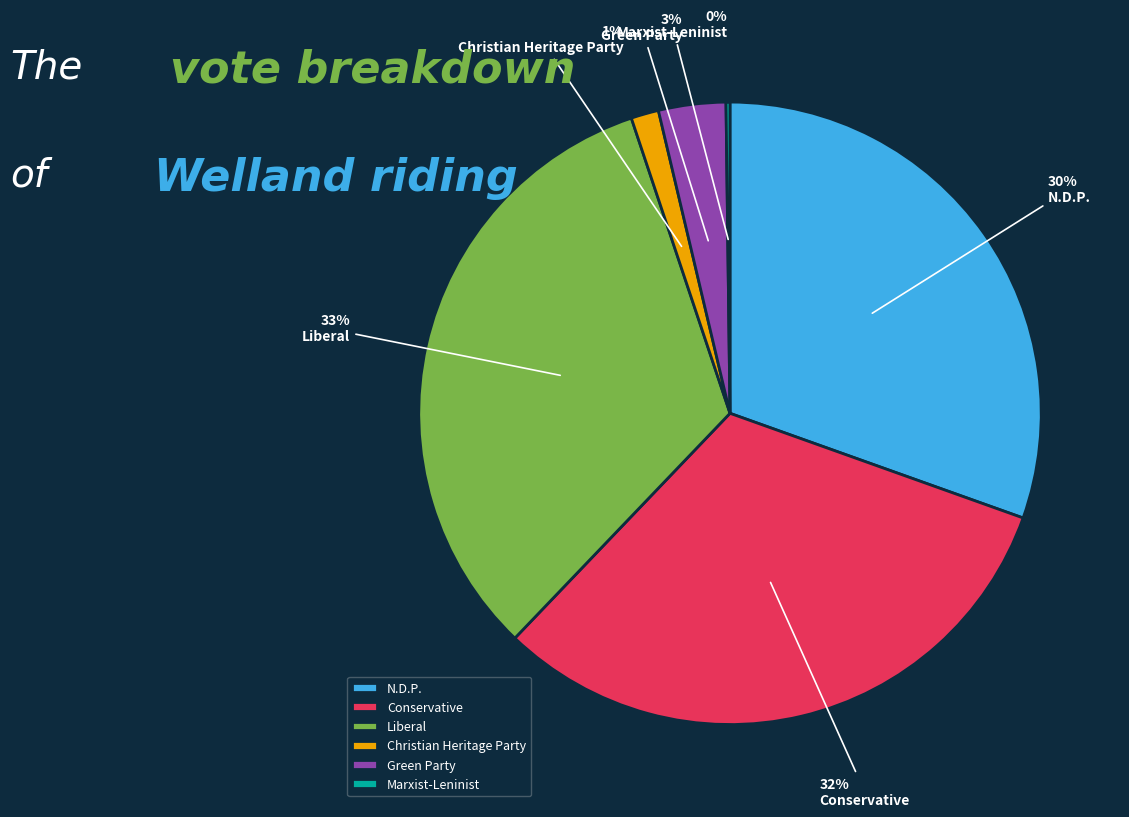

To the nearest percent, what is the difference between the largest and smallest slice percentages?

33%